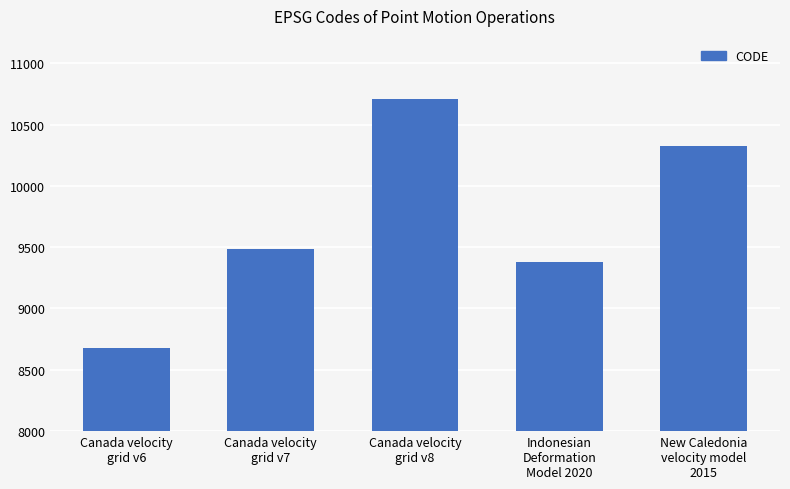

Approximately how many times larger is the value at Canada velocity
grid v6 compared to Indonesian
Deformation
Model 2020?

0.9